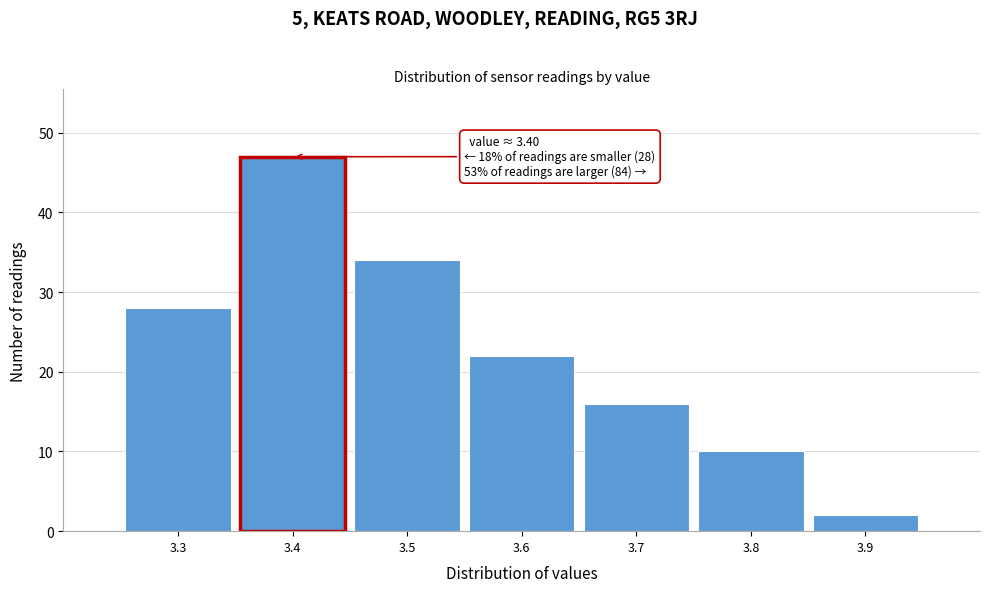

Which range on the x-axis has the tallest bar?

3.35 to 3.45